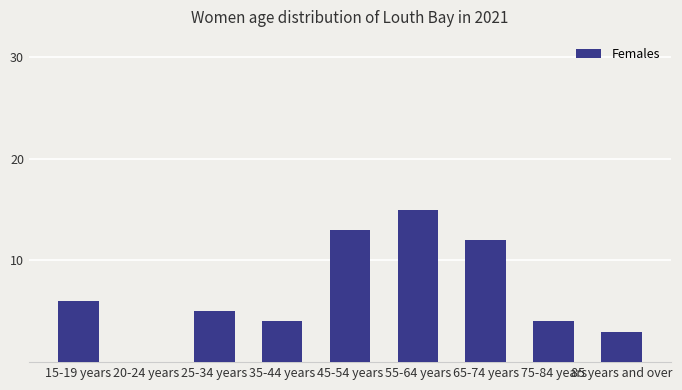

At which label is the value closest to 7?

15-19 years